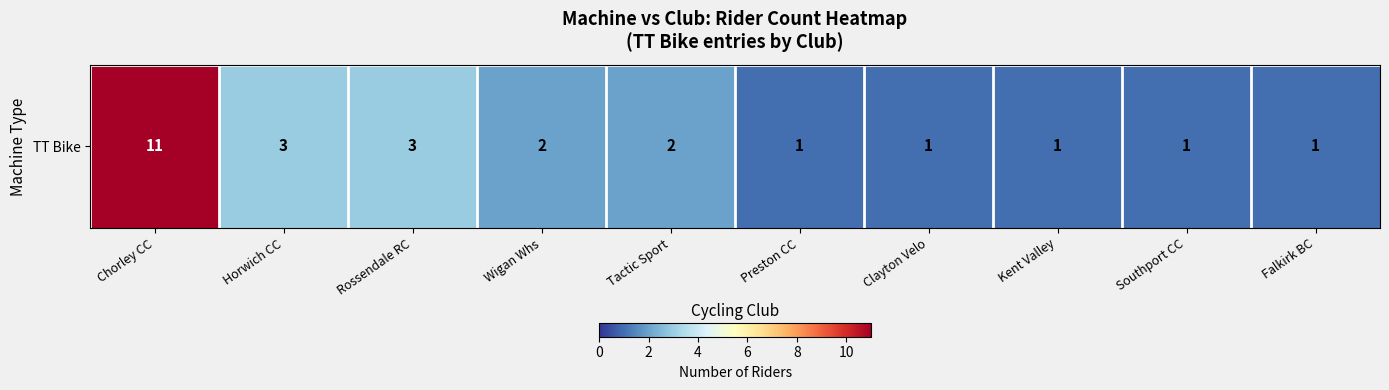

Count the number of values greater than 2.

3